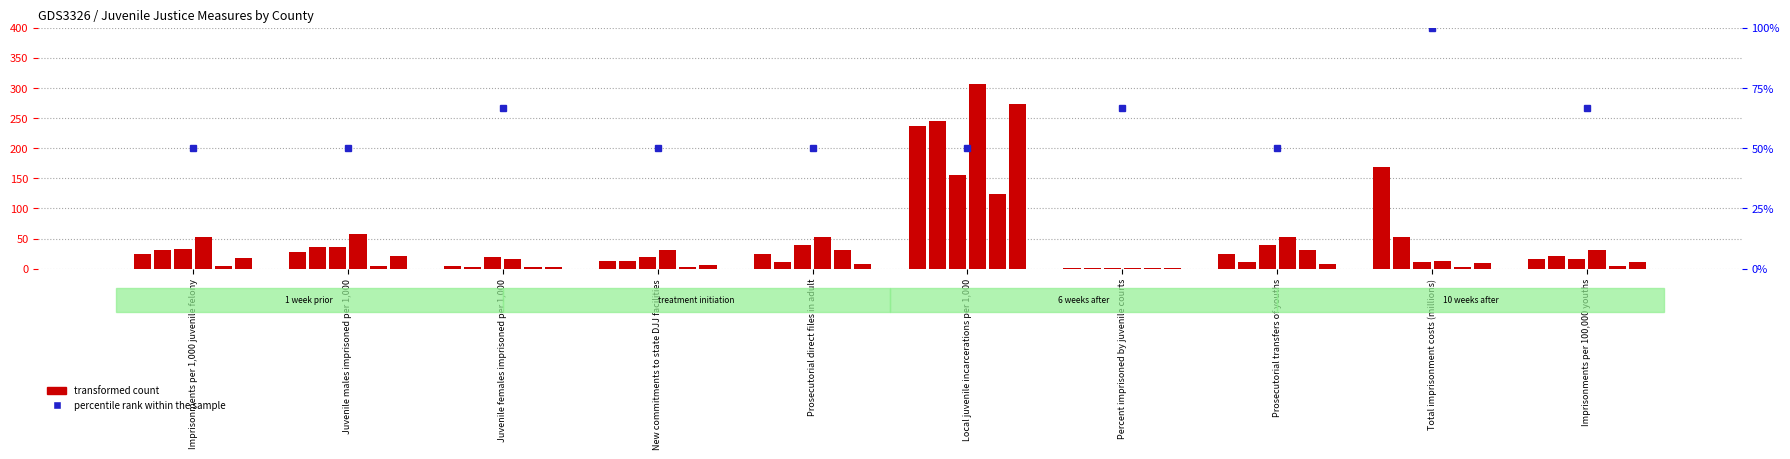

Is it true that the value at Prosecutorial transfers of youths is 11.1?

False